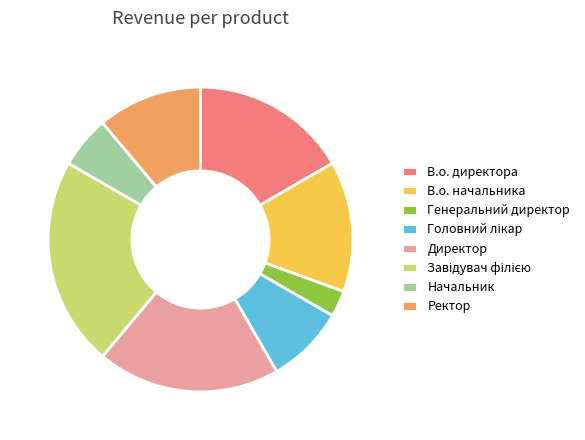

Does any single category account for the majority?

No